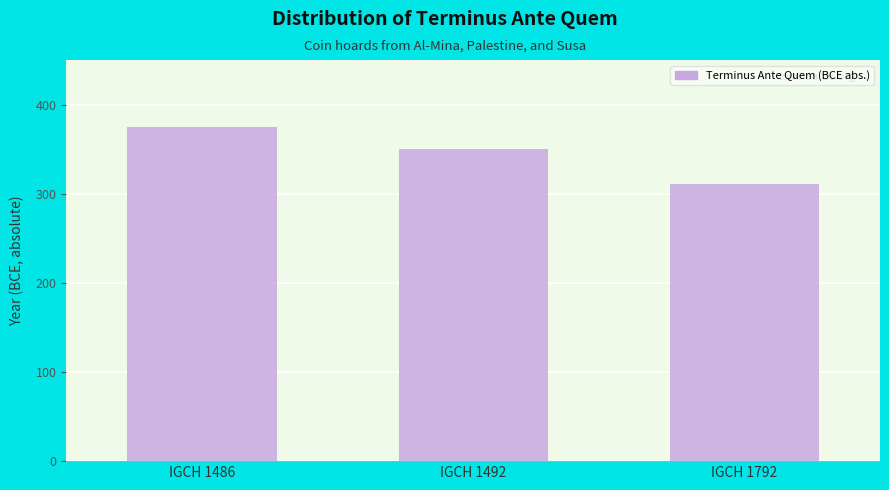

Reading left to right, list all the values displayed in this chart.

IGCH 1486=375	IGCH 1492=350	IGCH 1792=311